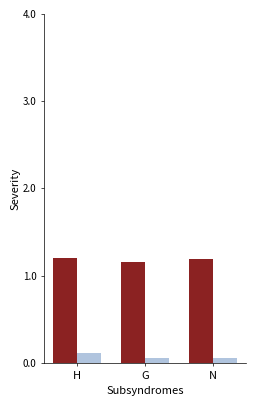

What is the label of the 3rd bar from the right?

H